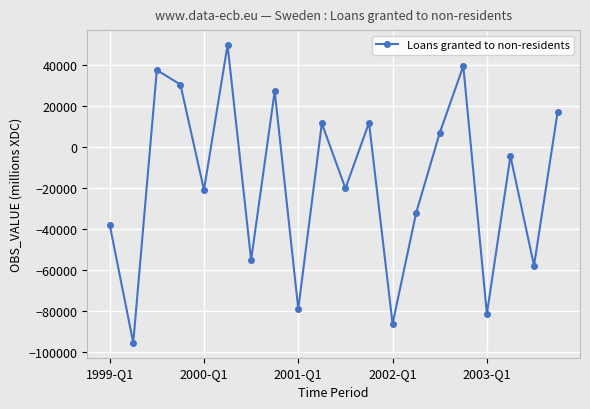

What is the greatest value displayed?

49847